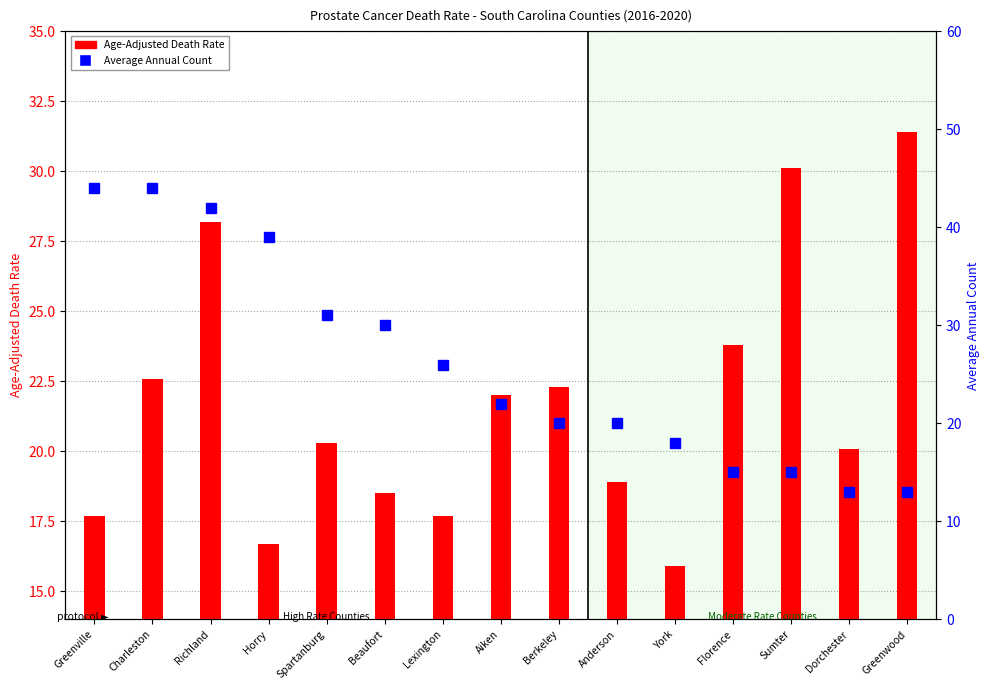

True or false: Age-Adjusted Death Rate has a value of 35.4 at Florence.

False